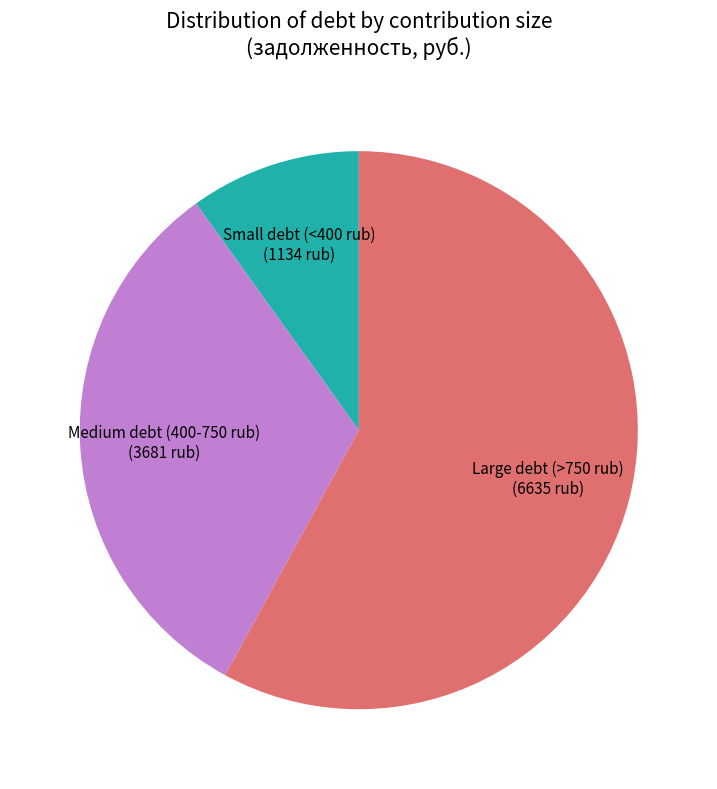

Is there any slice that represents more than half of the pie?

Yes